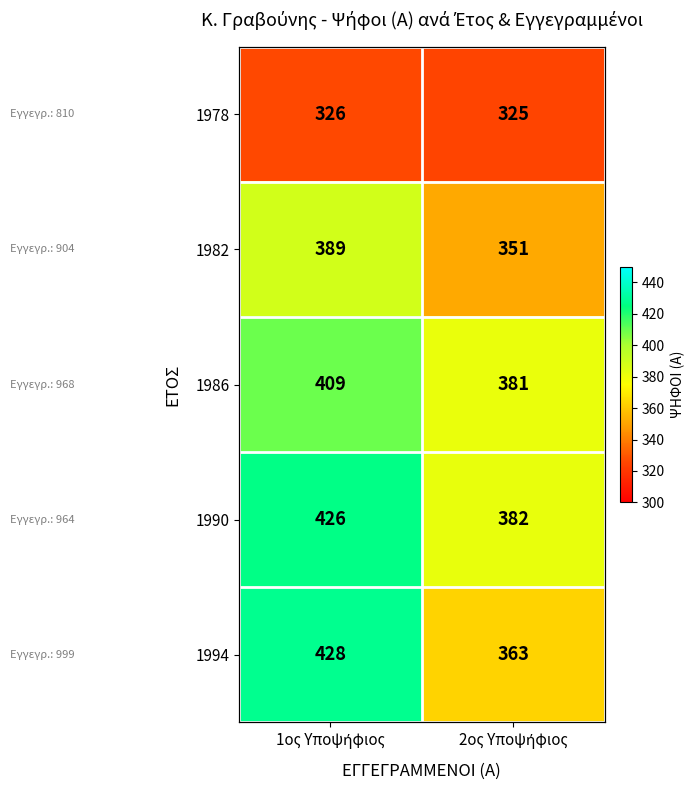

Between 2ος Υποψήφιος and 1ος Υποψήφιος, which is larger?

1ος Υποψήφιος